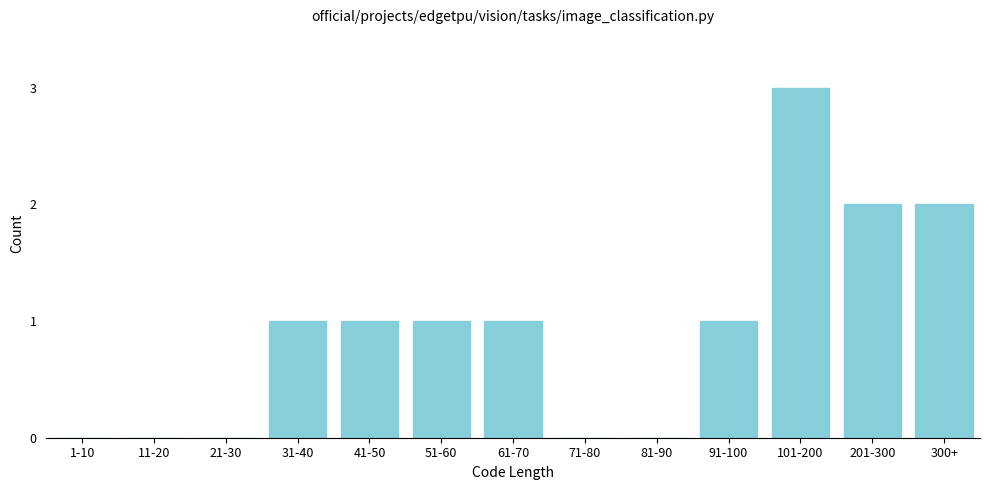

Reading left to right, extract all data points from this chart.

1-10=0	11-20=0	21-30=0	31-40=1	41-50=1	51-60=1	61-70=1	71-80=0	81-90=0	91-100=1	101-200=3	201-300=2	300+=2